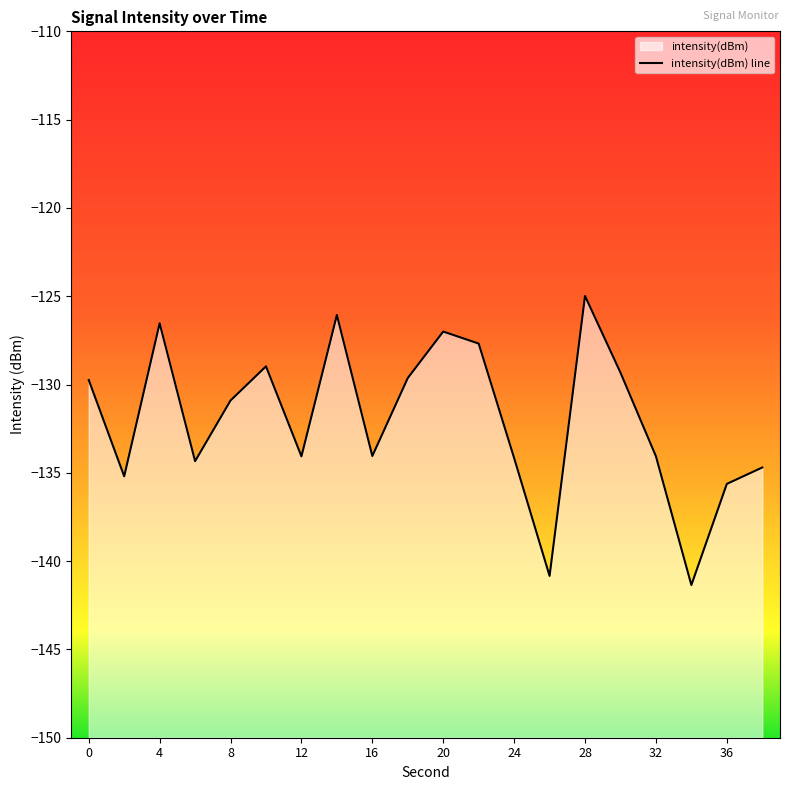

What is the sum of all values?

-2639.2